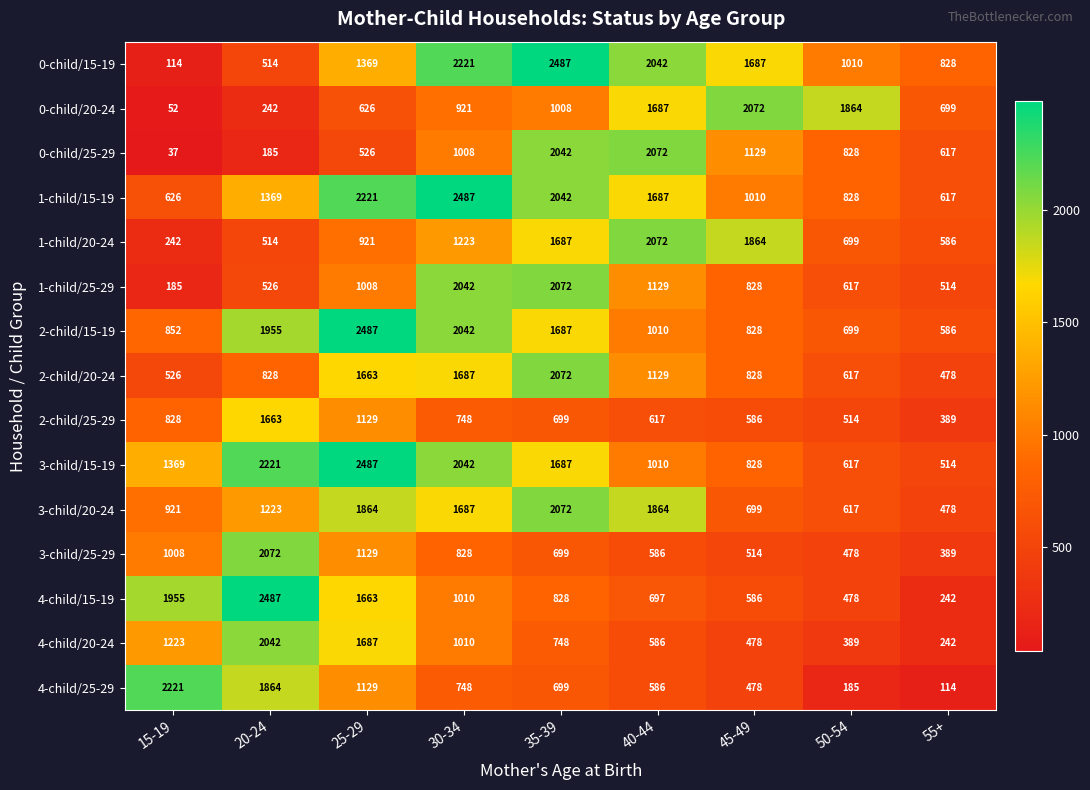

How many categories are shown in the chart?

9